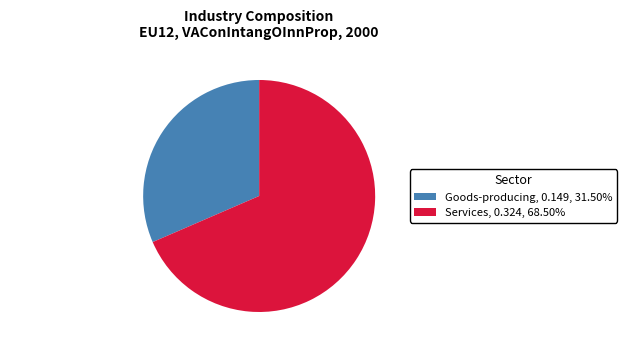

Which slice is the smallest?

Goods-producing